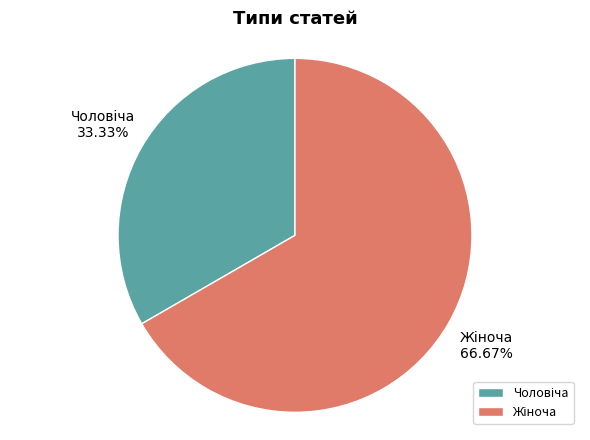

Count the number of slices in the pie.

2